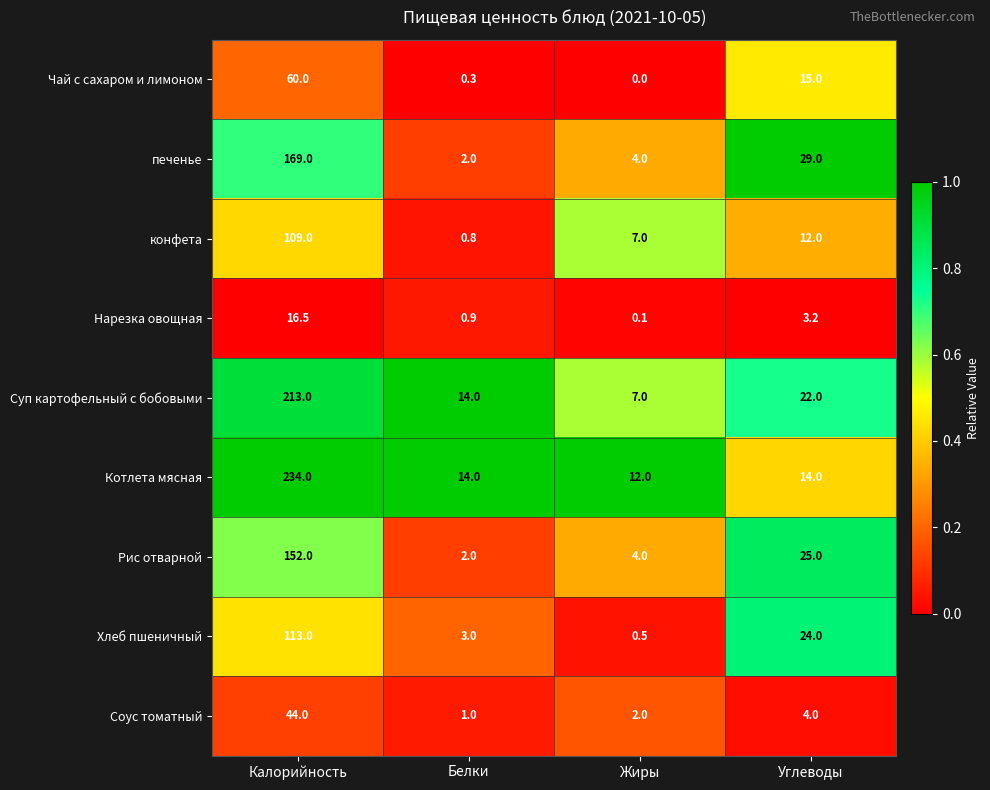

Where is Нарезка овощная nearest to the value 8?

Углеводы